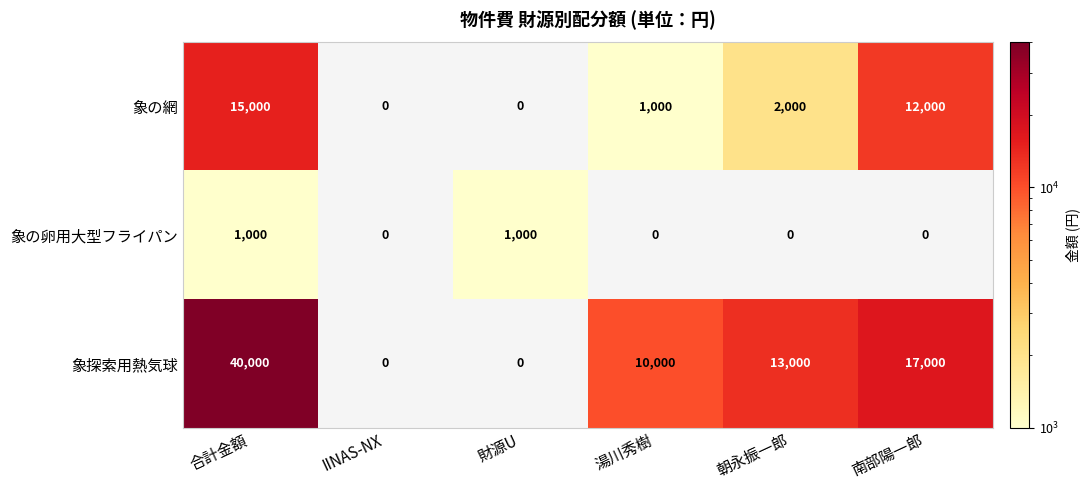

List the series in order of their overall mean, lowest first.

象の卵用大型フライパン, 象の網, 象探索用熱気球